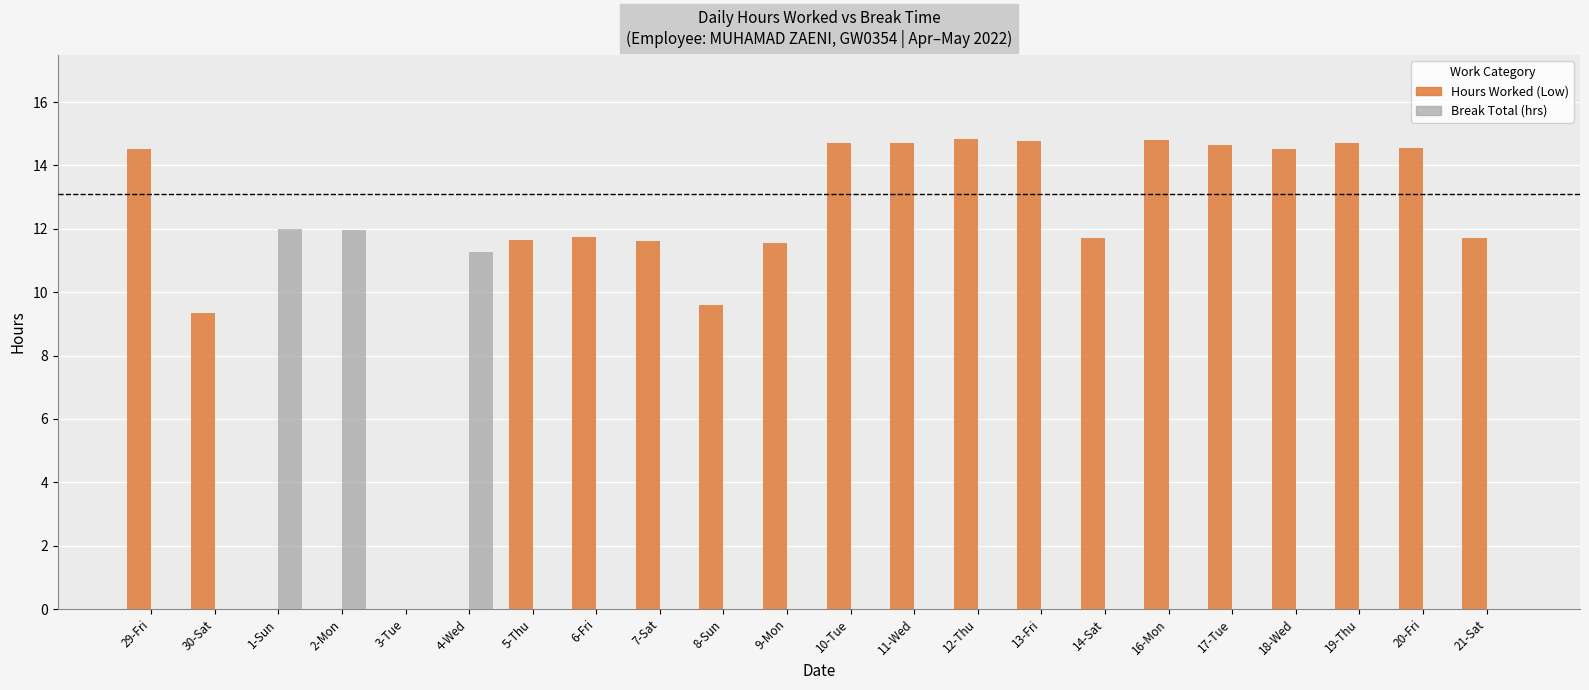

How many series are shown in this chart?

2